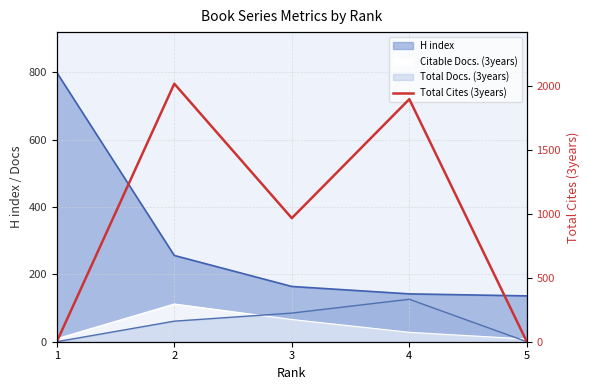

How many interior local valleys (lower than both neighbors) does the data have?

1